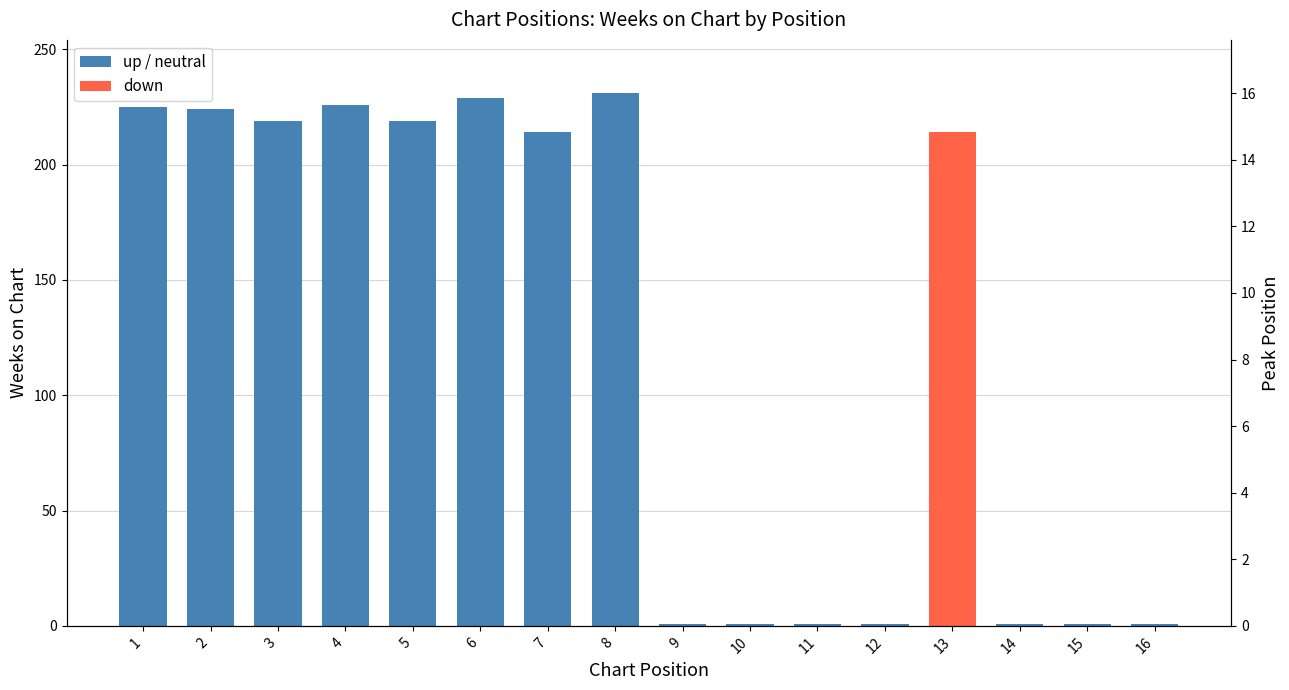

Which series has the widest spread of values?

Weeks on Chart